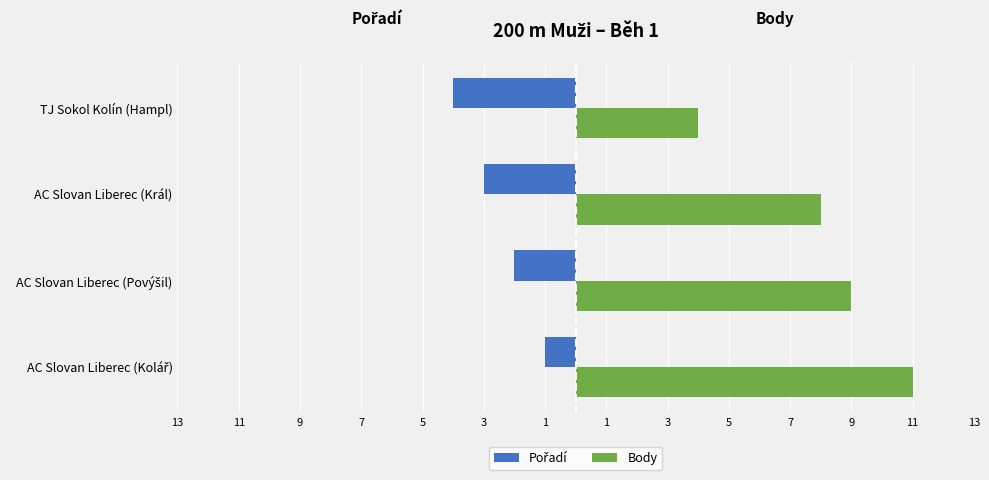

What is the value of the Body bar at the 3rd from the left?

8